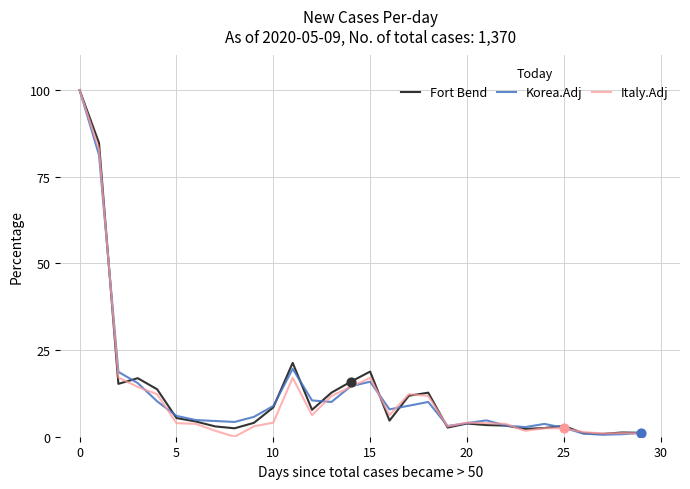

What is the maximum value for Italy.Adj?

100.0